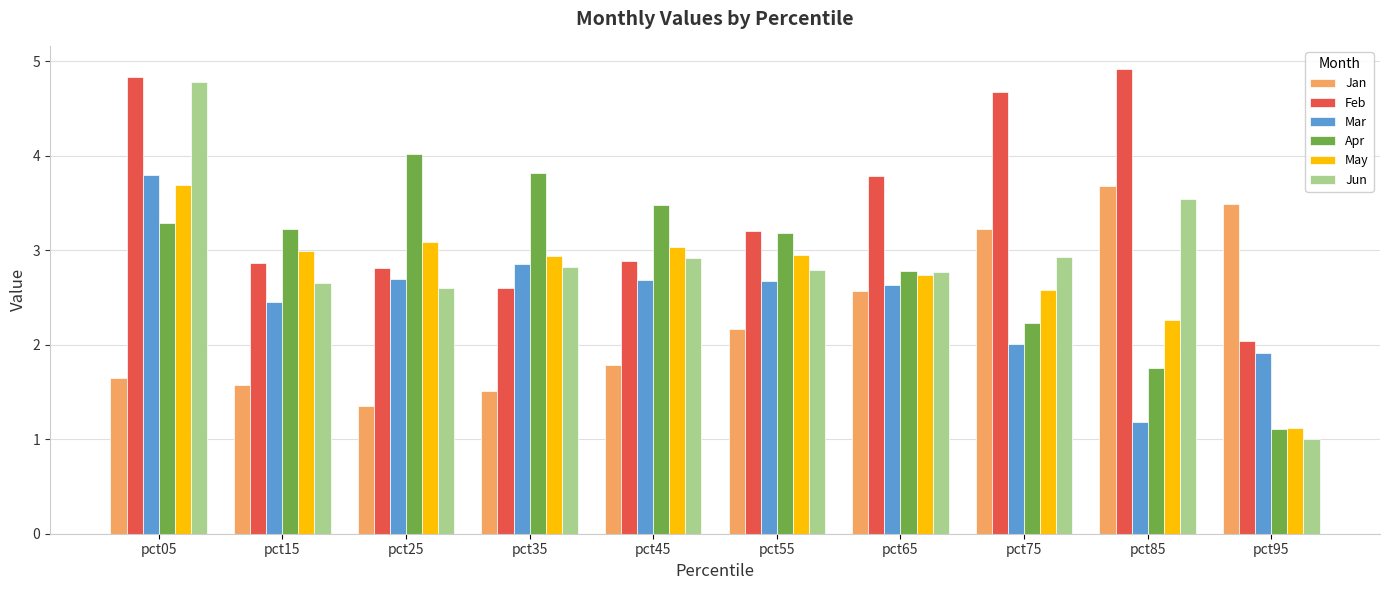

Reading right to left, what are all the values shown in this chart?

Jan: pct95=3.5	pct85=3.7	pct75=3.2	pct65=2.6	pct55=2.2	pct45=1.8	pct35=1.5	pct25=1.4	pct15=1.6	pct05=1.6
Feb: pct95=2.0	pct85=4.9	pct75=4.7	pct65=3.8	pct55=3.2	pct45=2.9	pct35=2.6	pct25=2.8	pct15=2.9	pct05=4.8
Mar: pct95=1.9	pct85=1.2	pct75=2.0	pct65=2.6	pct55=2.7	pct45=2.7	pct35=2.9	pct25=2.7	pct15=2.5	pct05=3.8
Apr: pct95=1.1	pct85=1.8	pct75=2.2	pct65=2.8	pct55=3.2	pct45=3.5	pct35=3.8	pct25=4.0	pct15=3.2	pct05=3.3
May: pct95=1.1	pct85=2.3	pct75=2.6	pct65=2.7	pct55=2.9	pct45=3.0	pct35=2.9	pct25=3.1	pct15=3.0	pct05=3.7
Jun: pct95=1.0	pct85=3.5	pct75=2.9	pct65=2.8	pct55=2.8	pct45=2.9	pct35=2.8	pct25=2.6	pct15=2.7	pct05=4.8